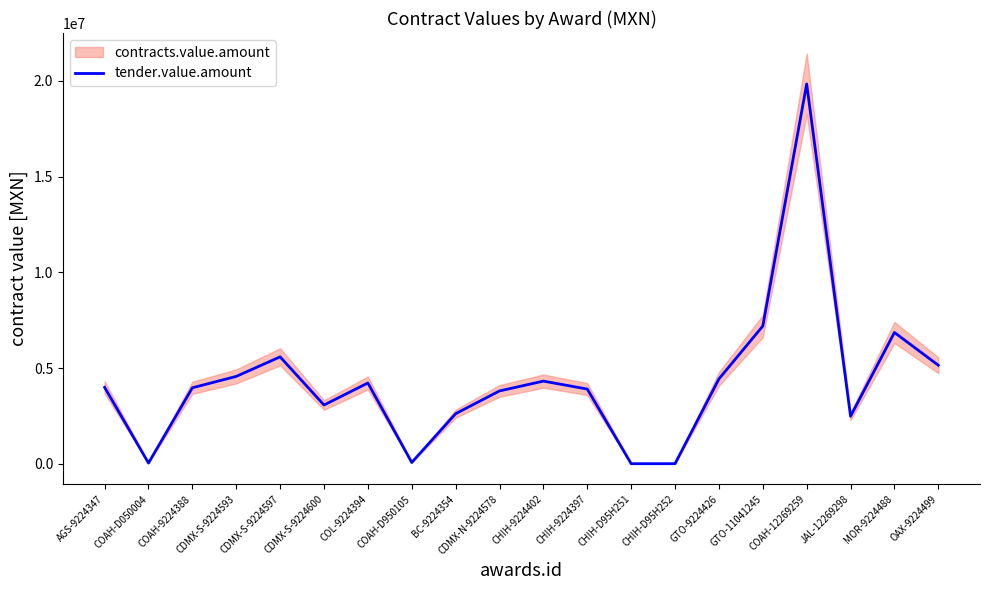

What is the difference between the second highest and minimum values?

7184087.5